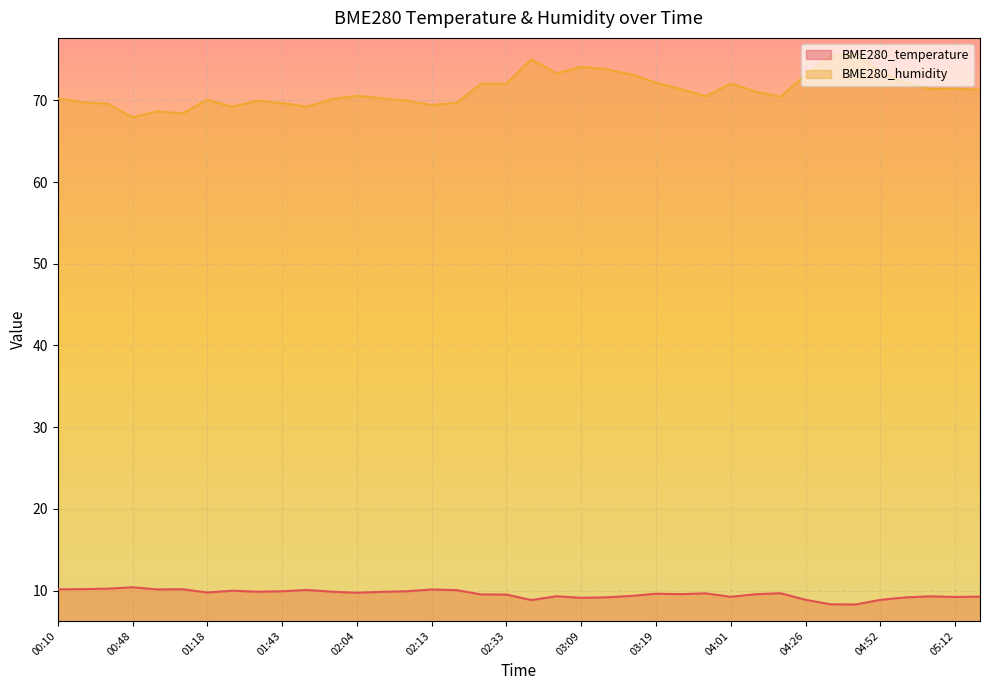

What is the average value of the BME280_temperature series?

9.6